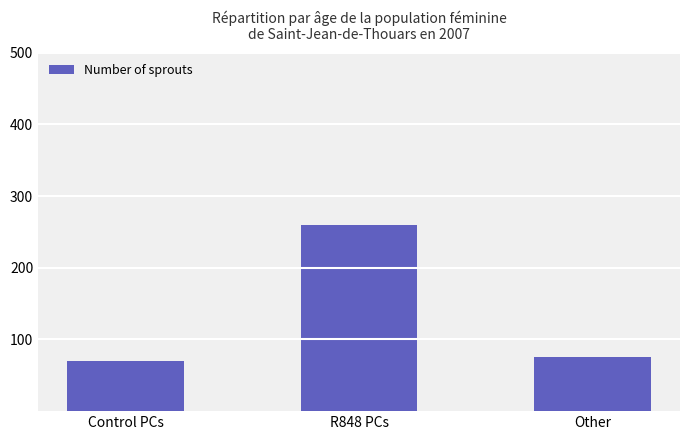

Does the chart contain stacked bars?

No